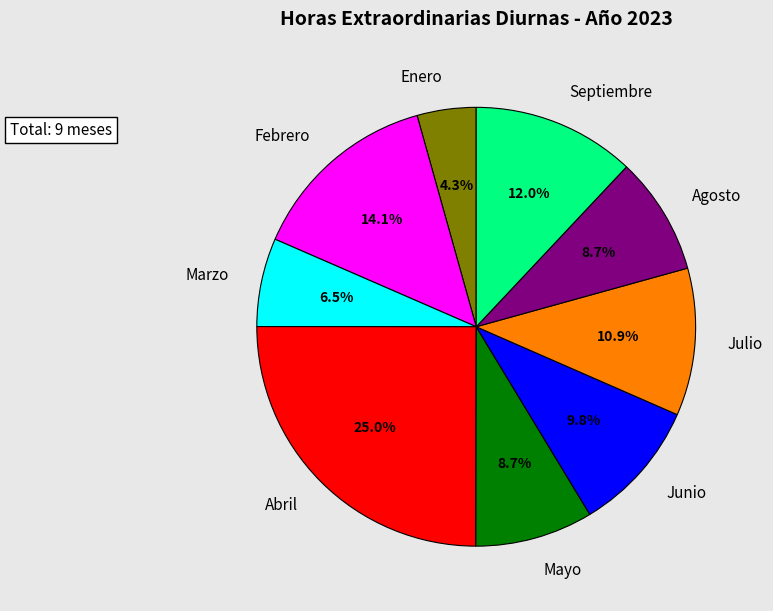

To the nearest percent, what is the combined percentage of Agosto and Abril?

34%